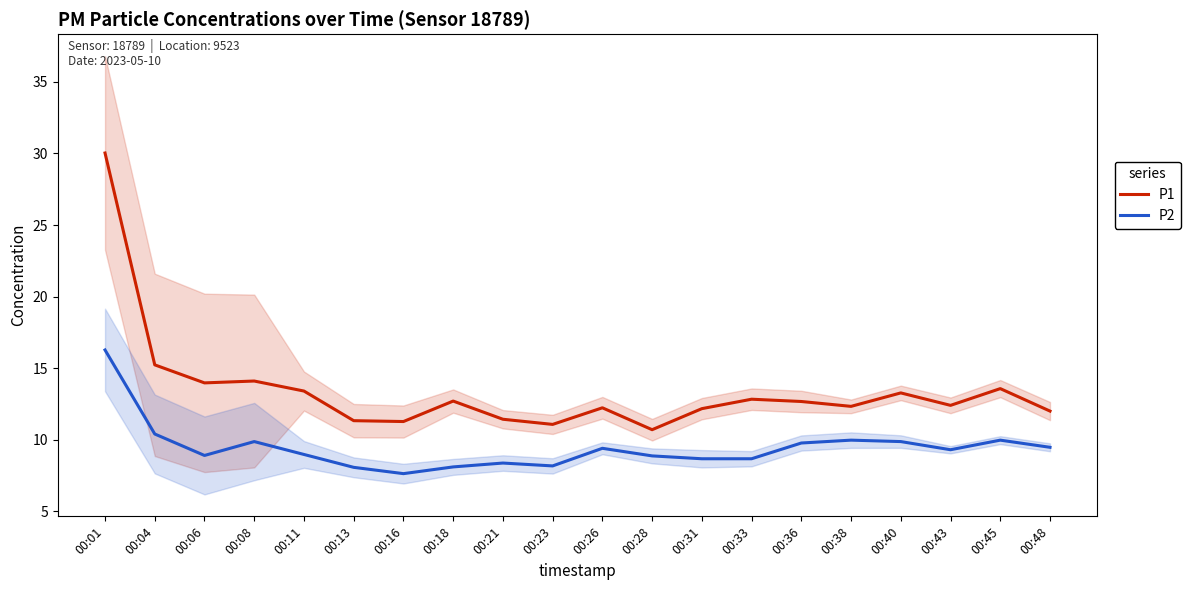

Between 00:16 and 00:36, which series saw the biggest shift?

P2